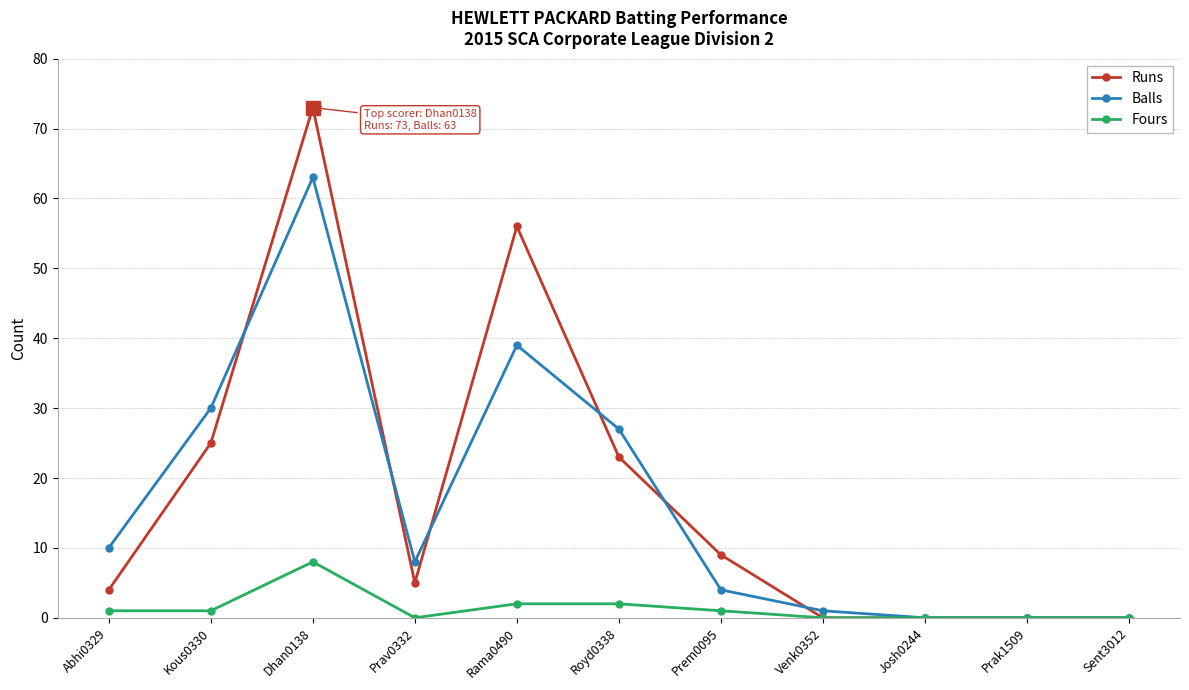

Reading right to left, what are all the values shown in this chart?

Runs: Sent3012=0	Prak1509=0	Josh0244=0	Venk0352=0	Prem0095=9	Royd0338=23	Rama0490=56	Prav0332=5	Dhan0138=73	Kous0330=25	Abhi0329=4
Balls: Sent3012=0	Prak1509=0	Josh0244=0	Venk0352=1	Prem0095=4	Royd0338=27	Rama0490=39	Prav0332=8	Dhan0138=63	Kous0330=30	Abhi0329=10
Fours: Sent3012=0	Prak1509=0	Josh0244=0	Venk0352=0	Prem0095=1	Royd0338=2	Rama0490=2	Prav0332=0	Dhan0138=8	Kous0330=1	Abhi0329=1